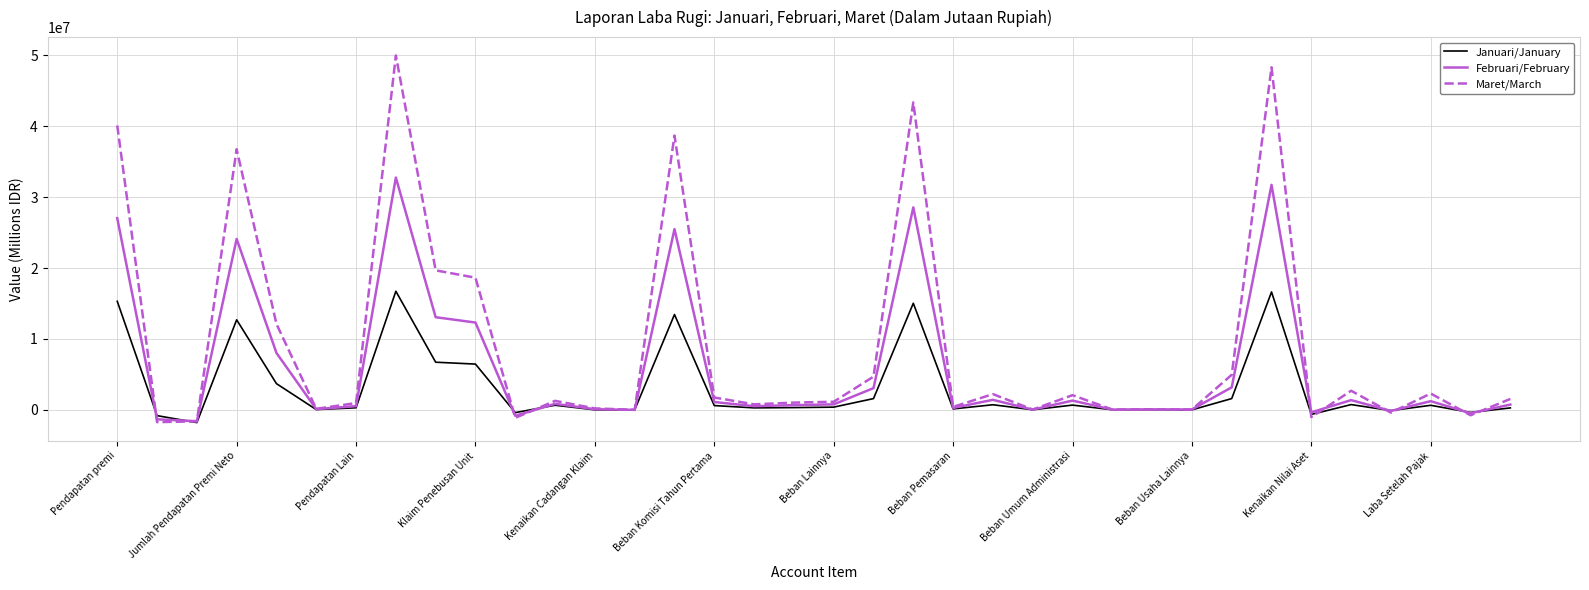

Which series has the largest total across all categories?

Maret/March